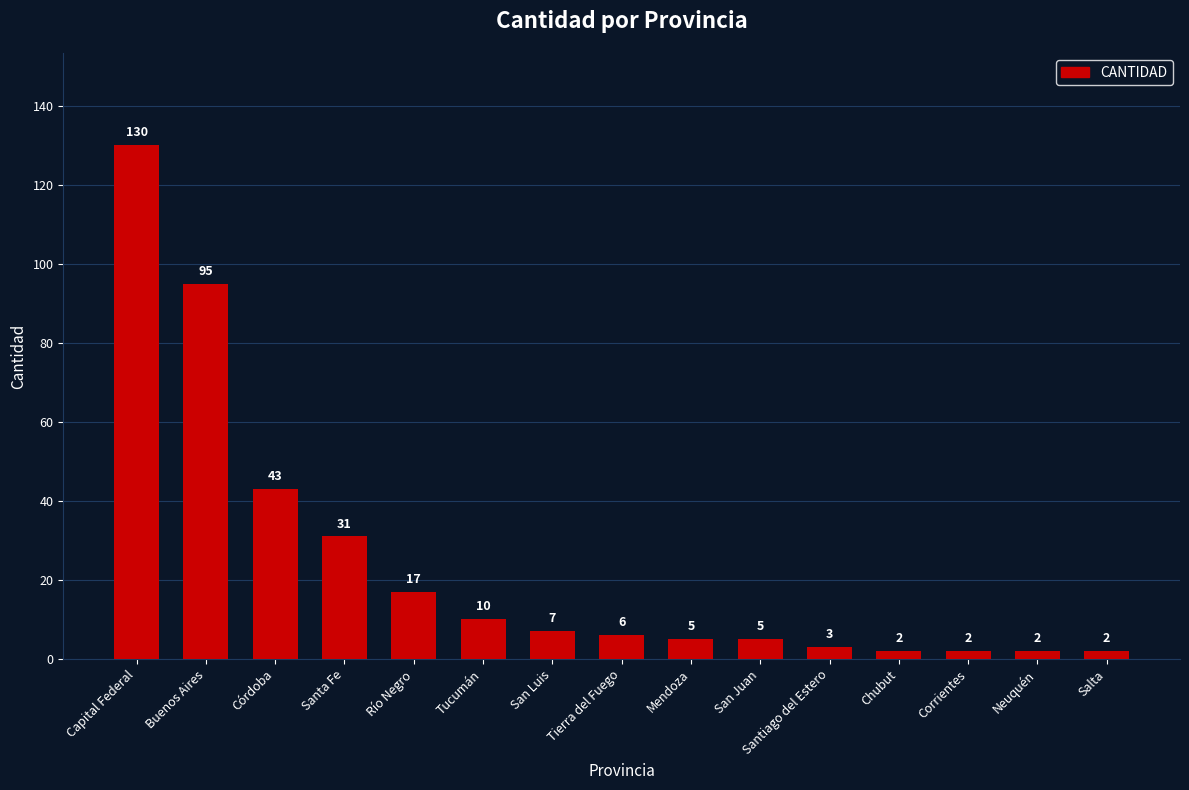

Are the bars grouped side by side (vs. stacked)?

No